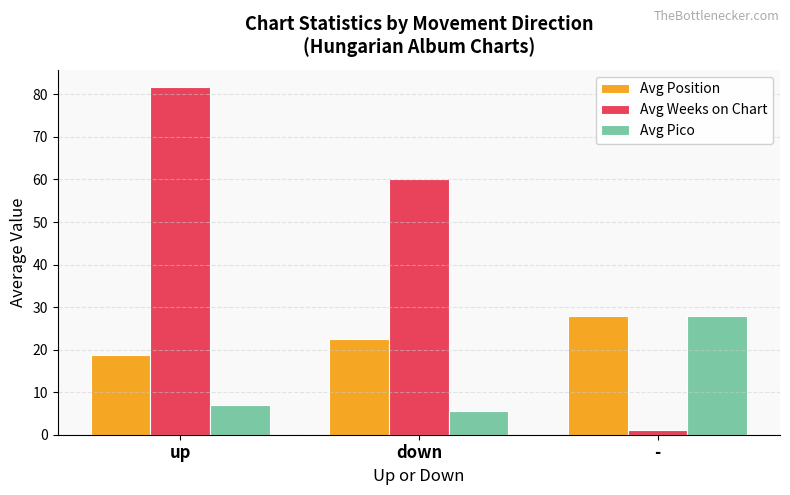

Which series has the largest total across all categories?

Avg Weeks on Chart